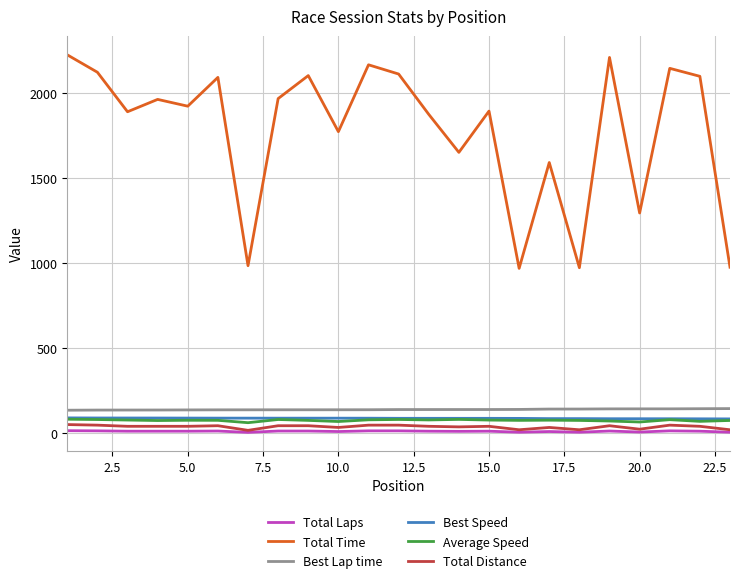

What is the minimum value for Best Lap time?

135.5